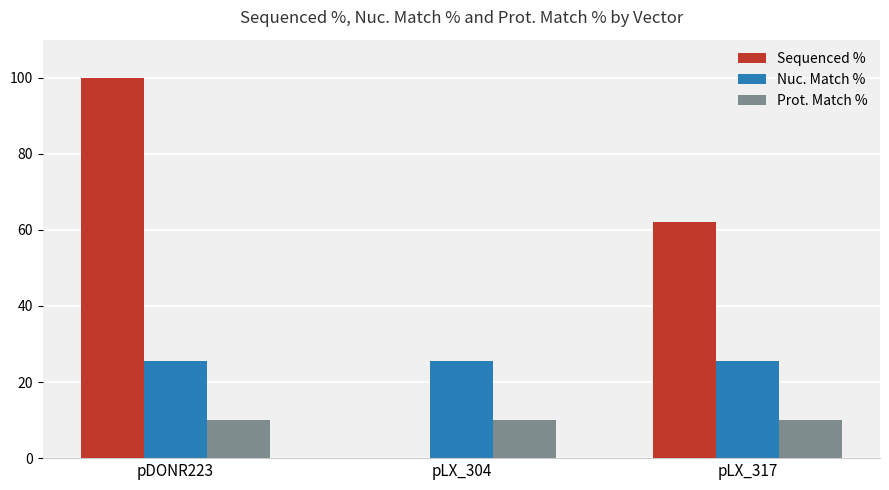

Read the Prot. Match % value at pLX_304.

10.0